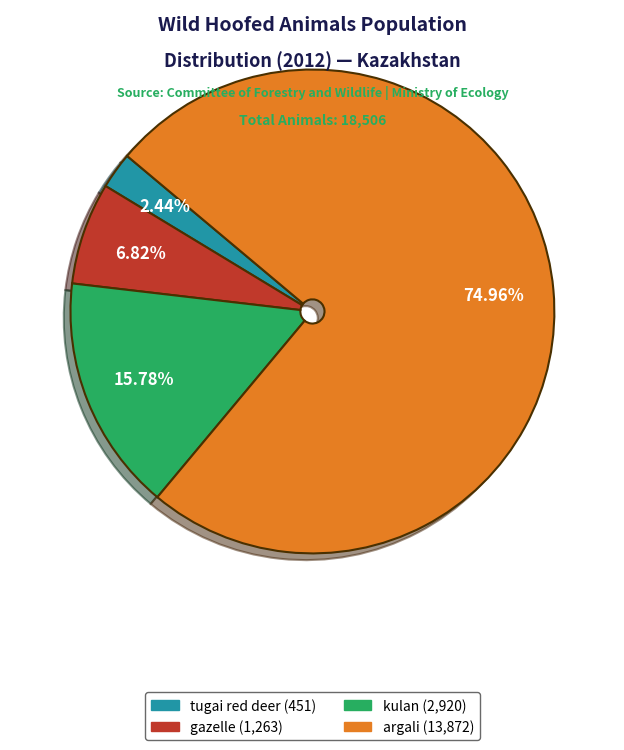

Which slice is the largest?

argali